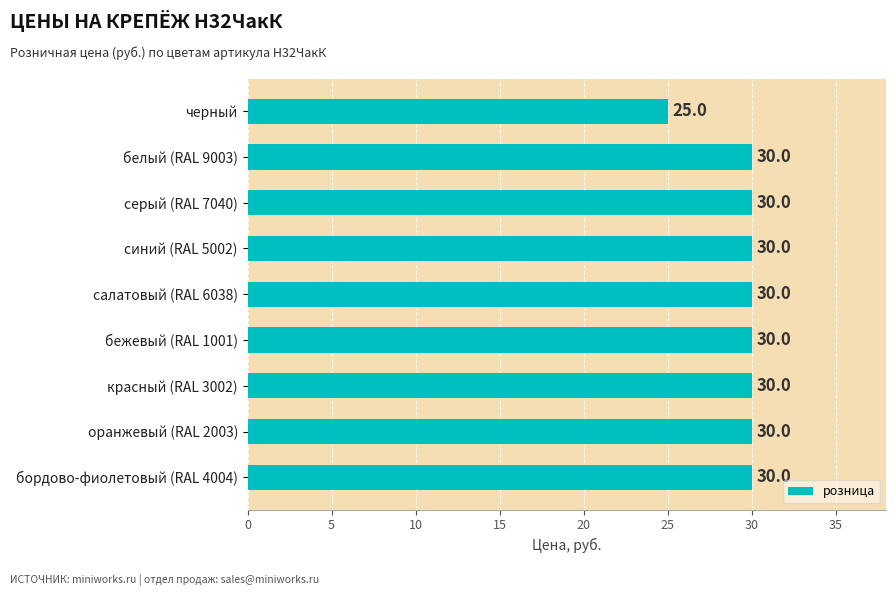

Reading top to bottom, extract all data points from this chart.

25	30	30	30	30	30	30	30	30